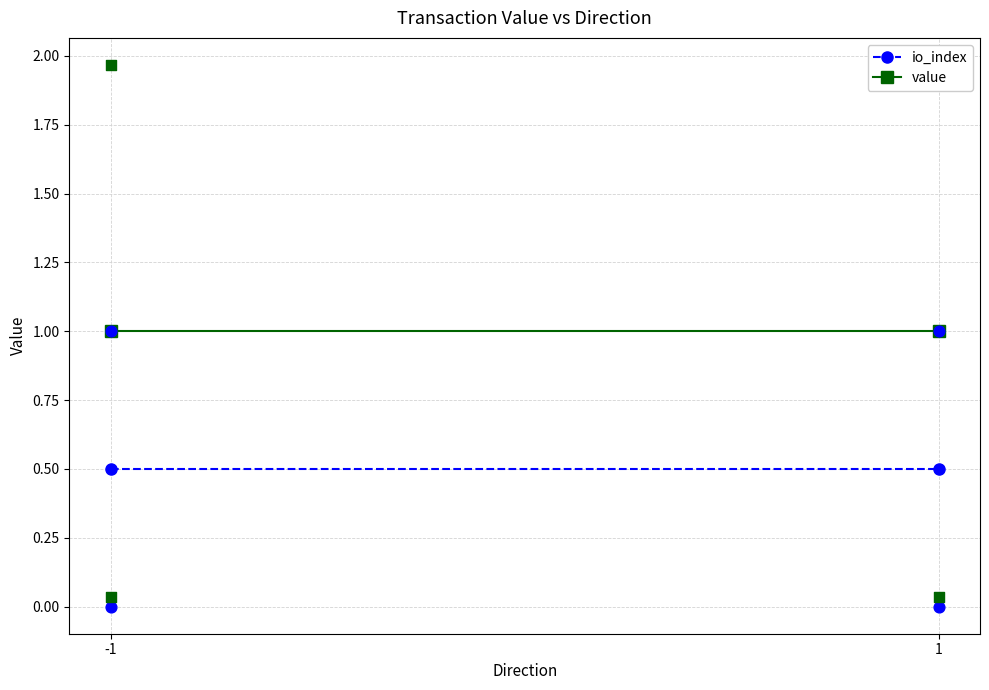

Which series reaches the maximum Y coordinate?

value